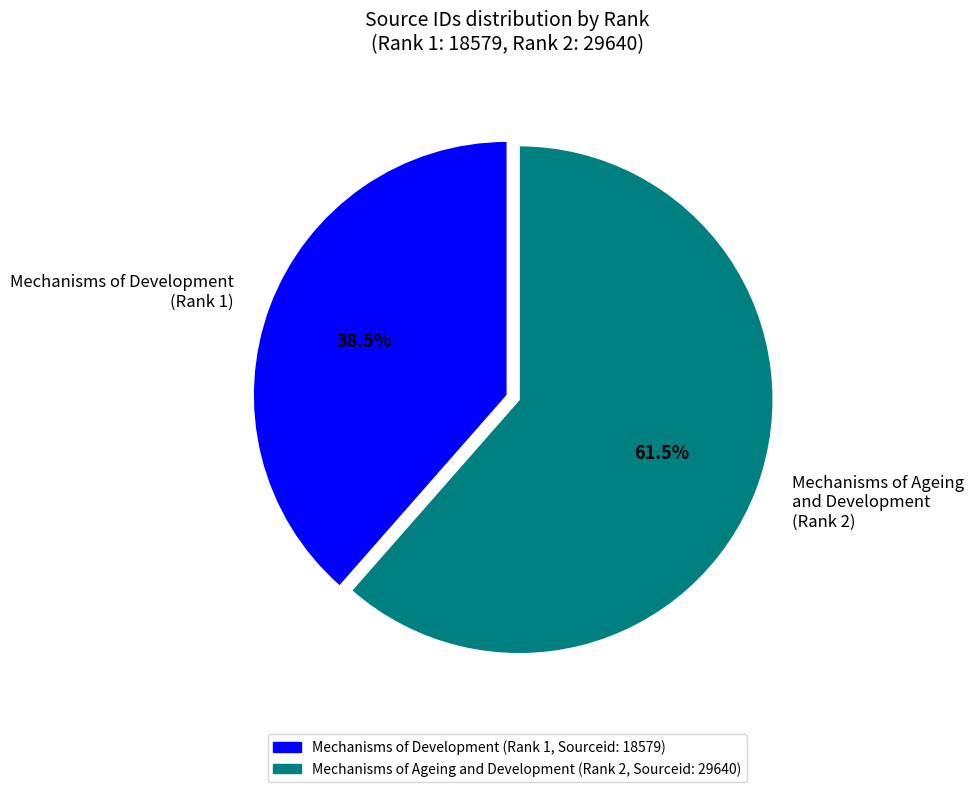

Is the sum of Mechanisms of Development (Rank 1) and Mechanisms of Ageing and Development (Rank 2) greater than half?

Yes